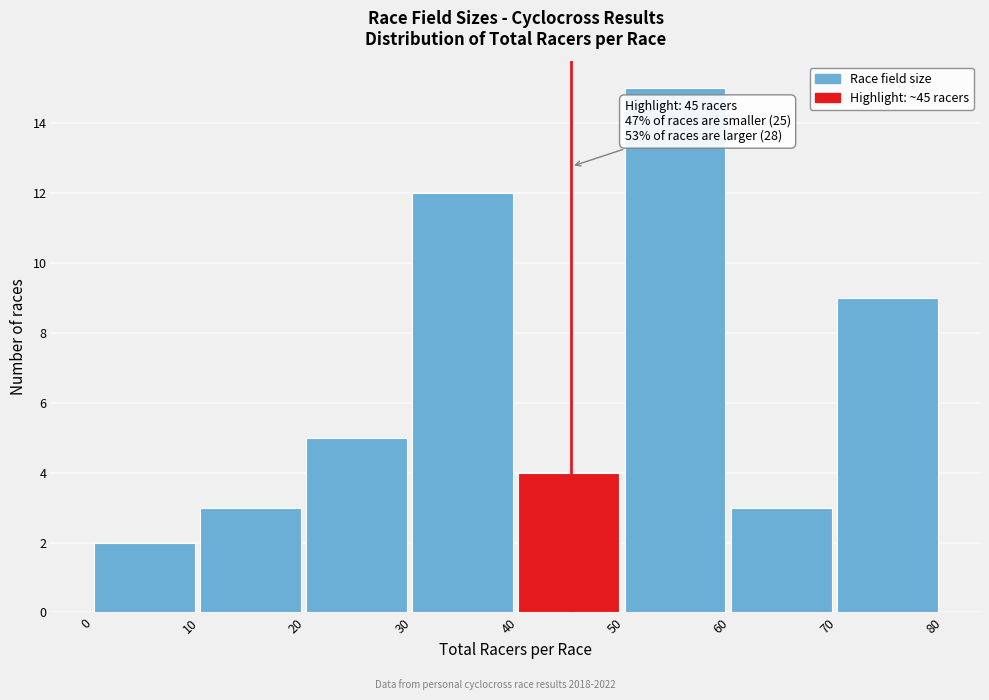

Which range on the x-axis has the tallest bar?

50 to 60